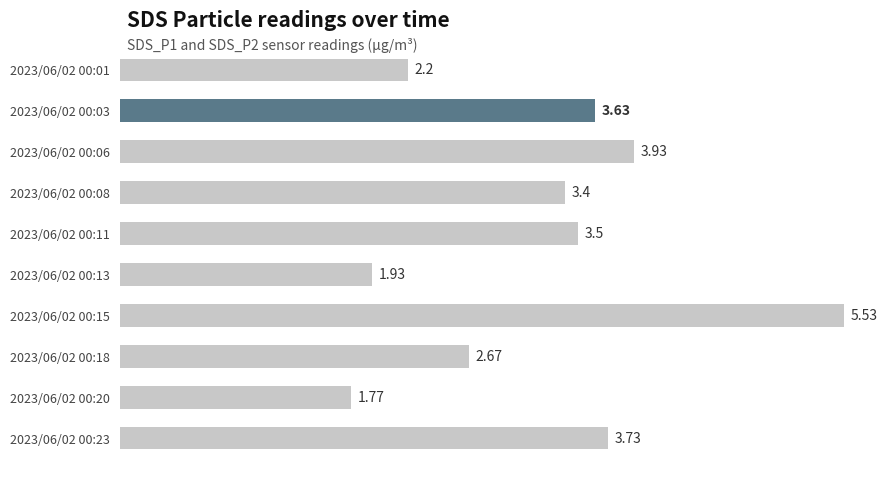

What is the change in value from 2023/06/02 00:08 to 2023/06/02 00:23?

+0.3